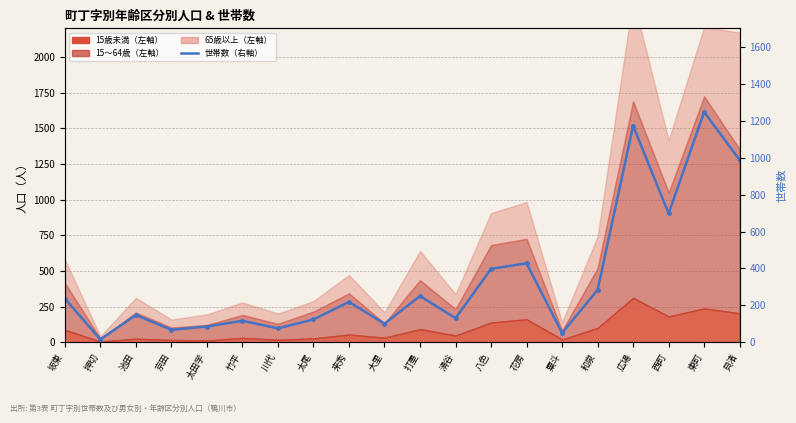

List the labels in order of value, smallest first.

押切, 粟斗, 京田, 川代, 太田学, 大里, 竹平, 太尾, 滑谷, 池田, 来秀, 坂東, 打墨, 和泉, 八色, 花房, 西町, 貝渚, 広場, 東町